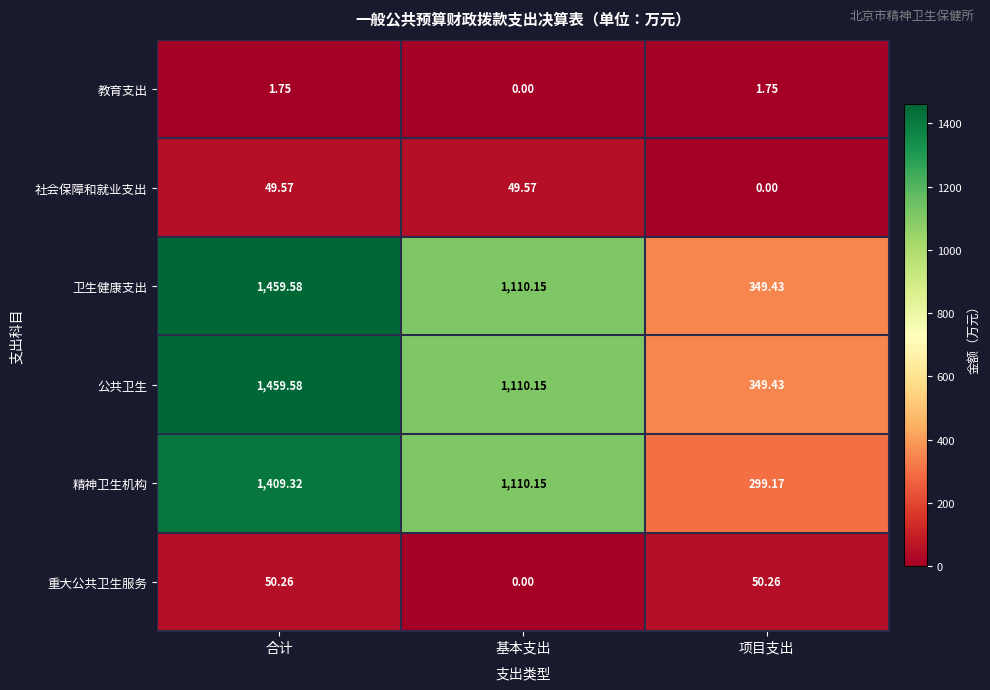

Is the value of 卫生健康支出 at 项目支出 greater than the value of 精神卫生机构 at 项目支出?

Yes